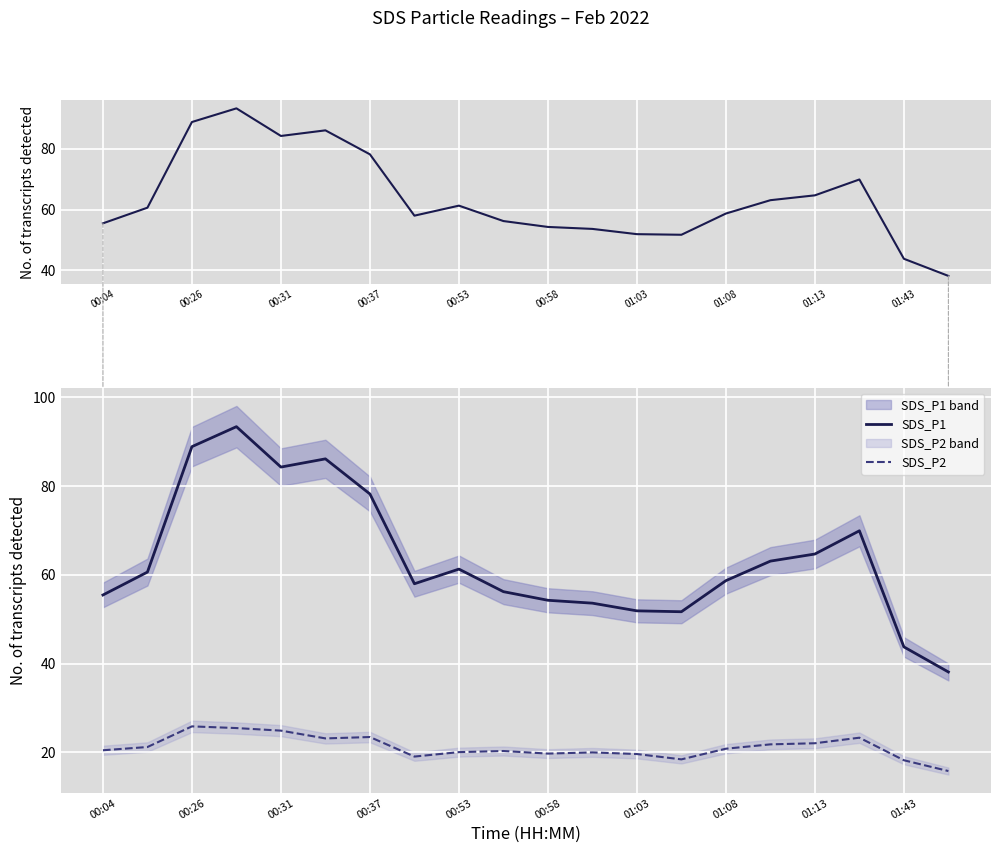

Which series has the widest spread of values?

SDS_P1